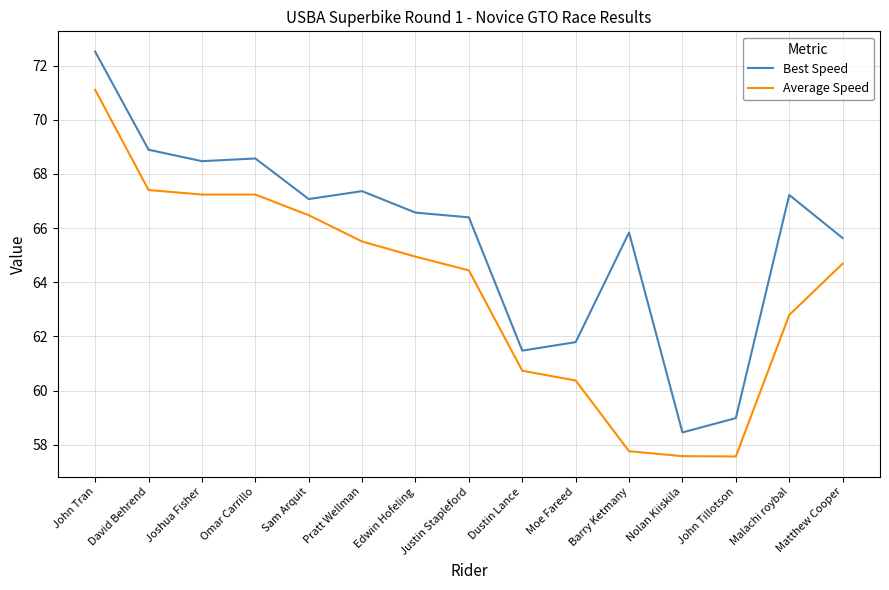

What position from the right is Justin Stapleford?

8